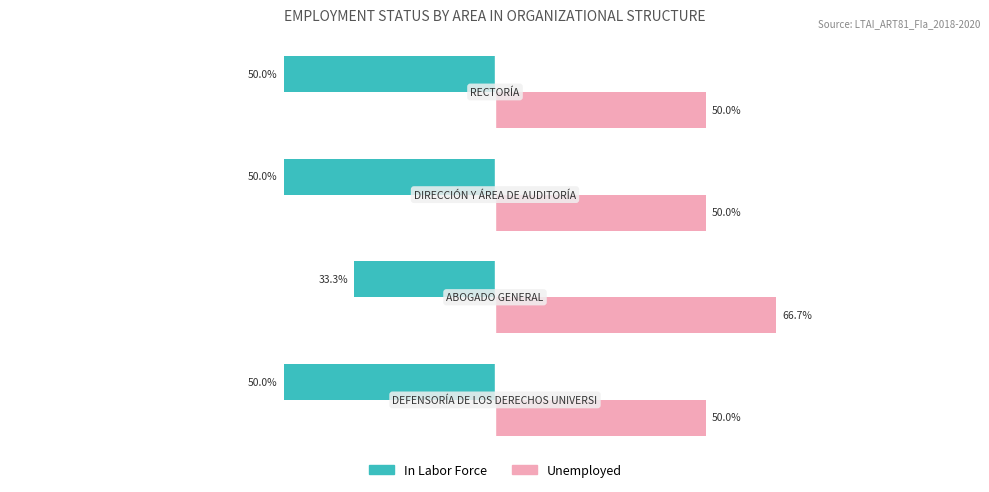

Which series has the largest total across all categories?

Unemployed